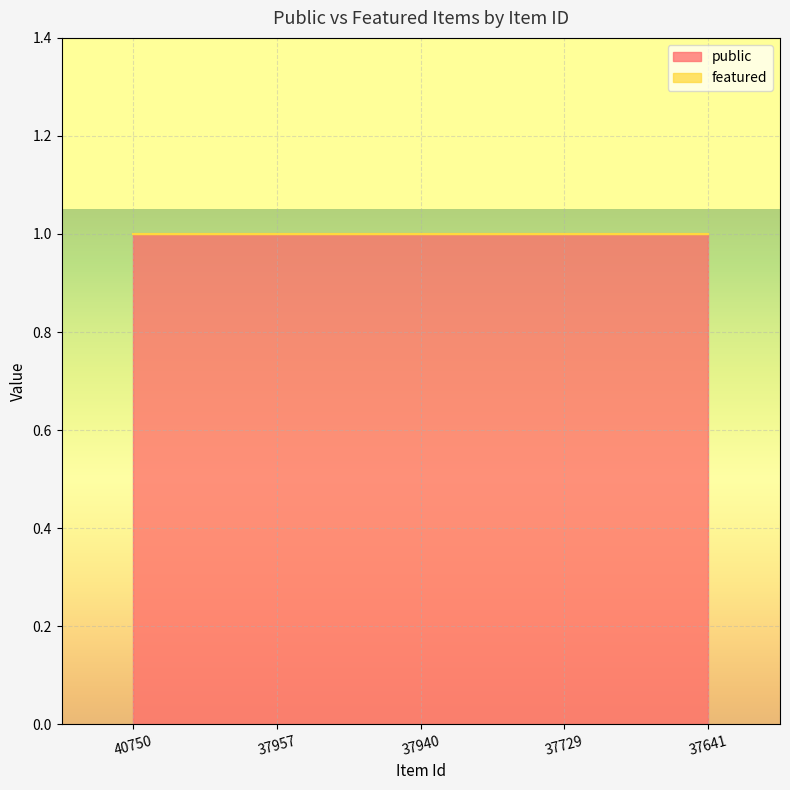

Does the chart display data point markers on the line(s)?

No